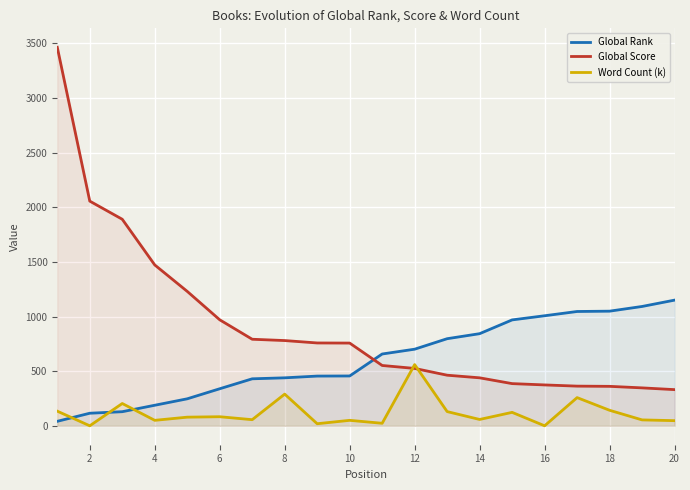

True or false: Global Score has a value of 1472 at 4.

True